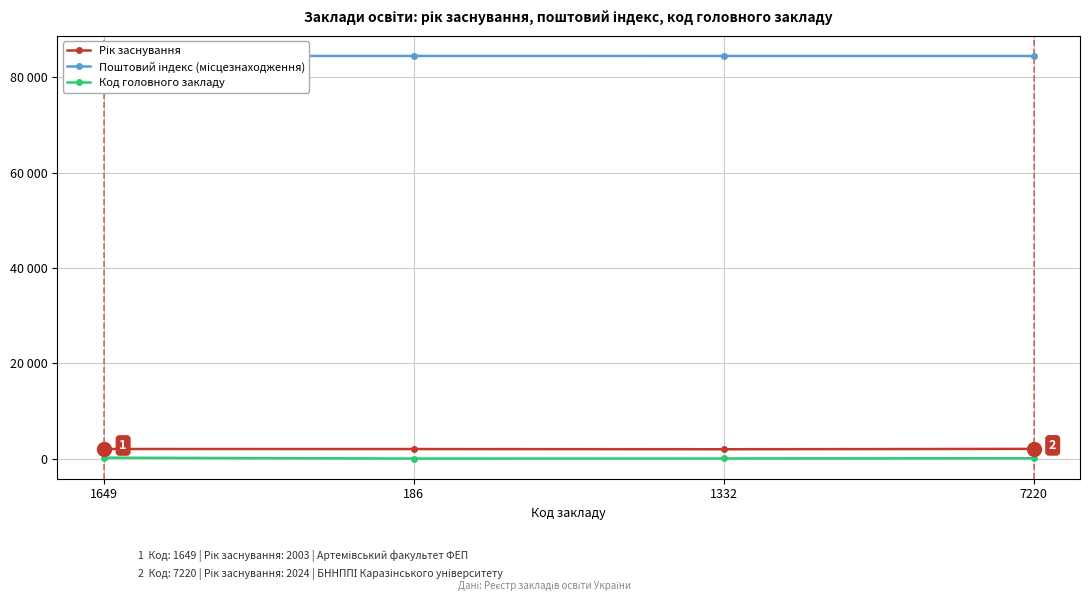

Which series has the largest total across all categories?

Поштовий індекс (місцезнаходження)